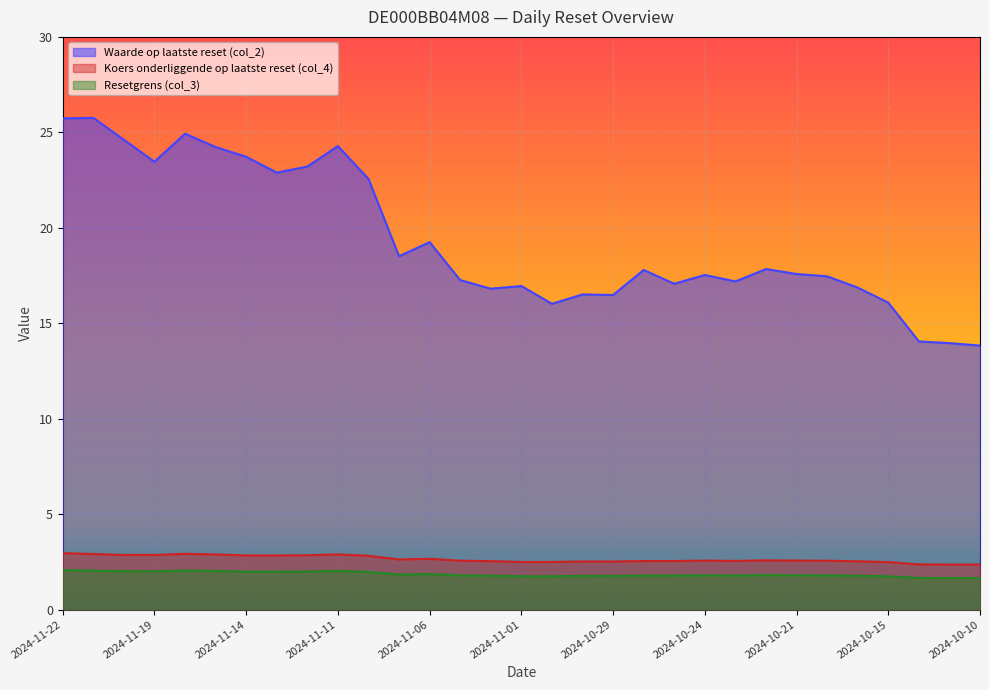

True or false: Resetgrens (col_3) and Waarde op laatste reset (col_2) cross at least once.

False